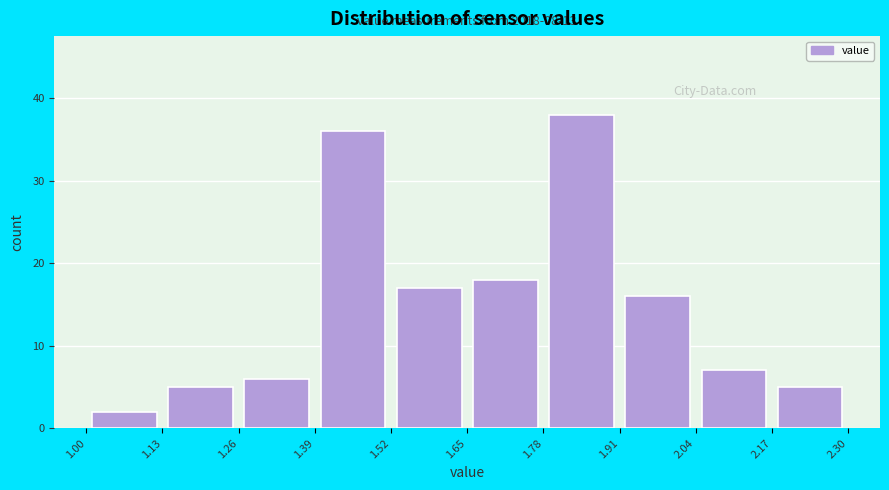

Which range on the x-axis has the tallest bar?

1.78 to 1.91